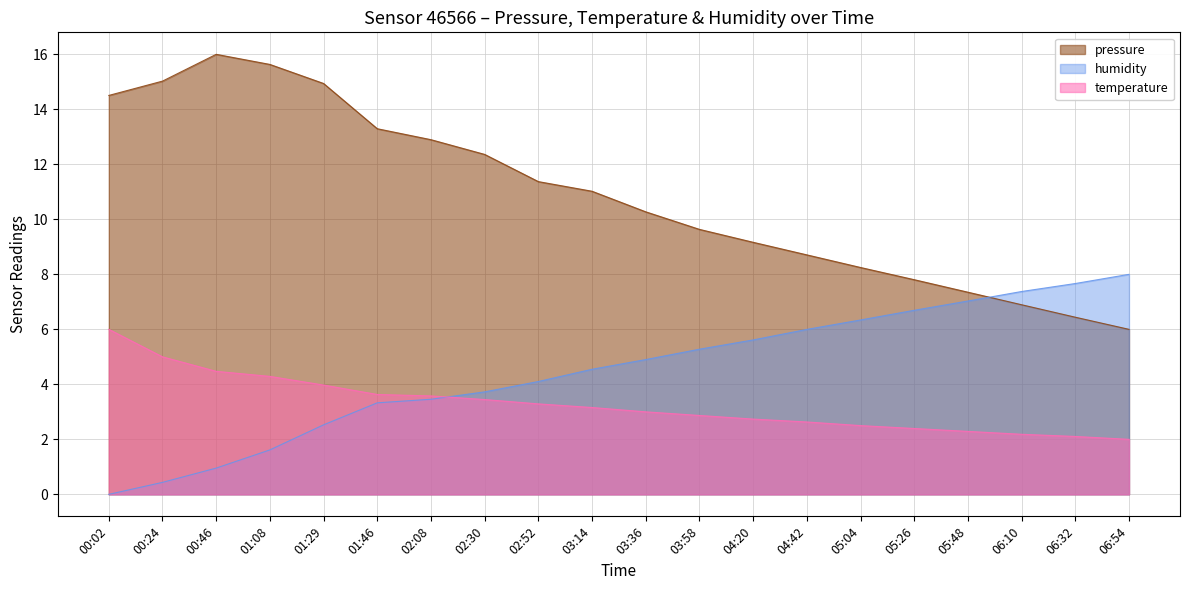

What is the sum of all humidity values?

89.6